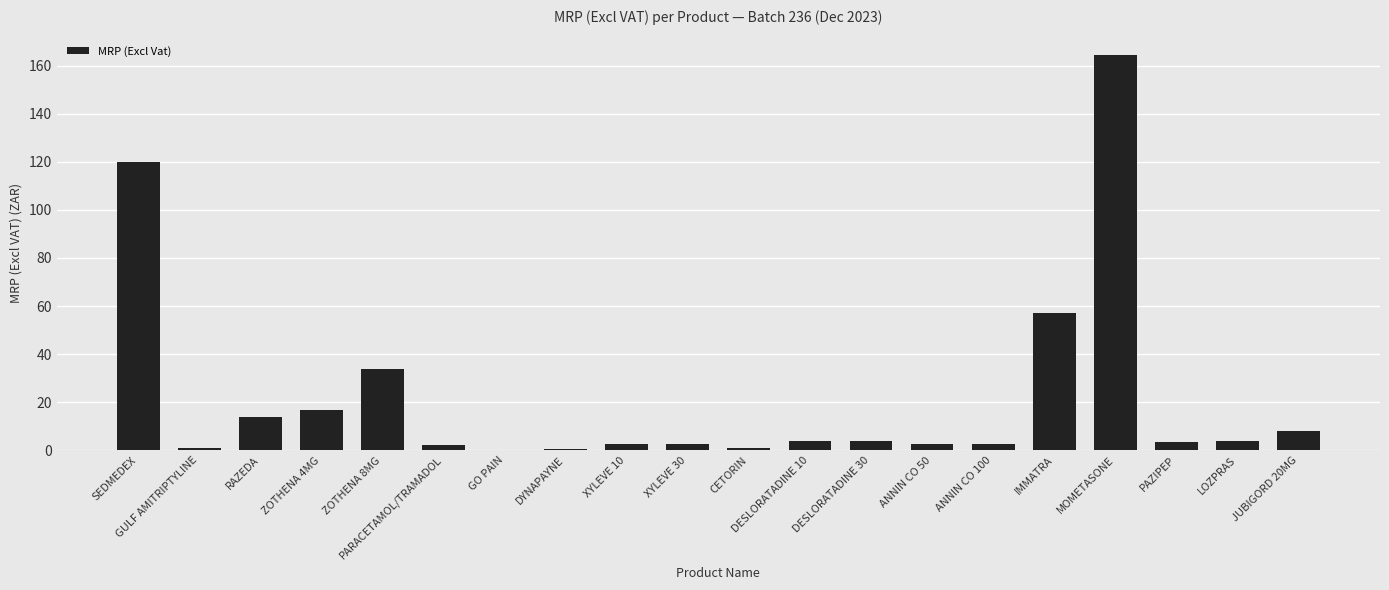

Where is the data nearest to the value 82?

IMMATRA